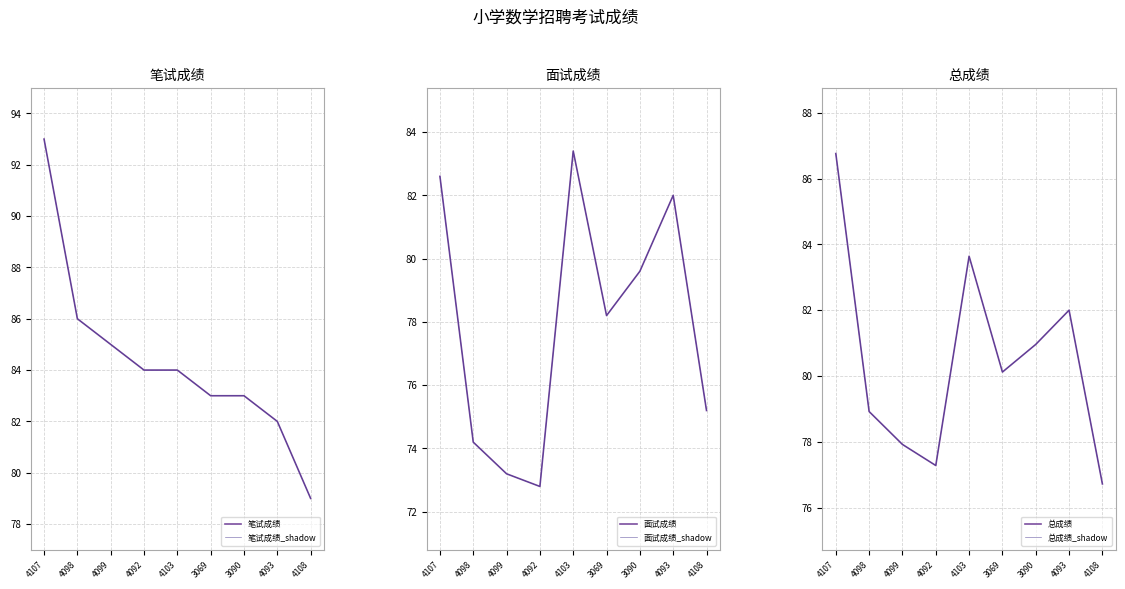

List the series in order of their peak value, lowest first.

面试成绩, 面试成绩_shadow, 总成绩, 总成绩_shadow, 笔试成绩, 笔试成绩_shadow